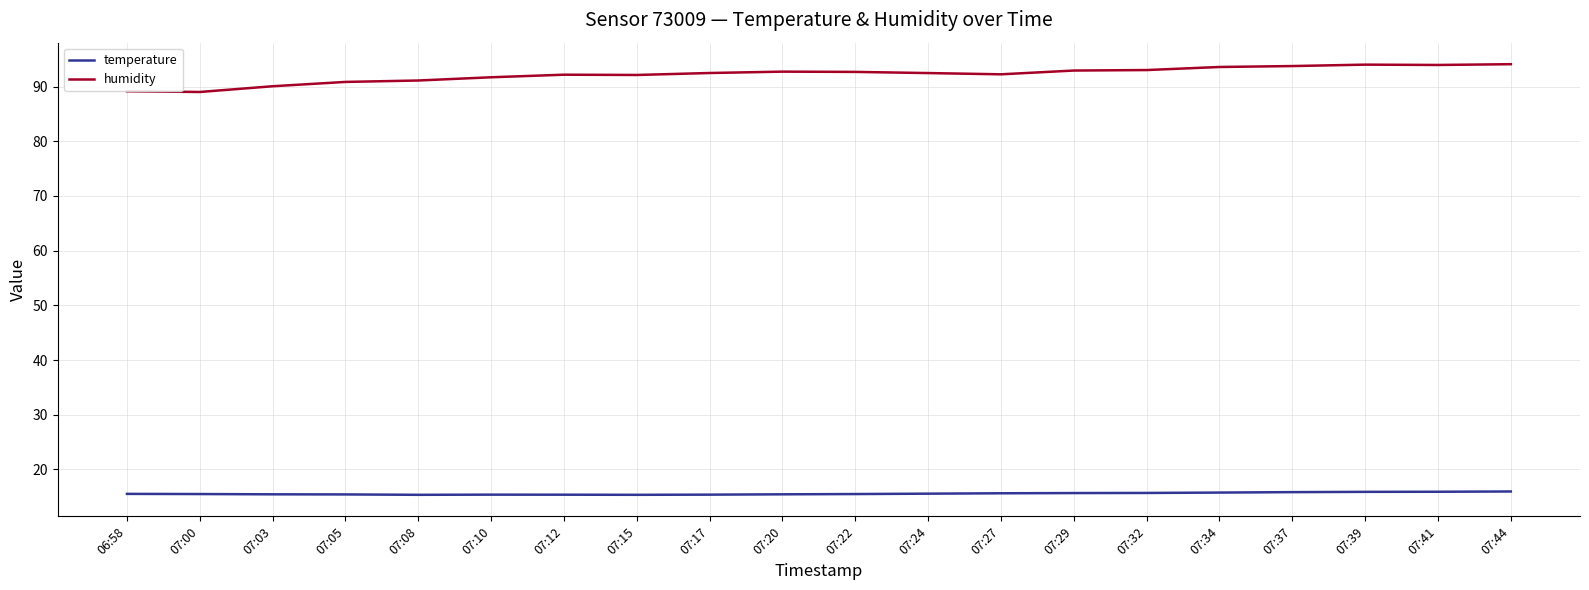

True or false: humidity has a value of 91.1 at 07:08.

True